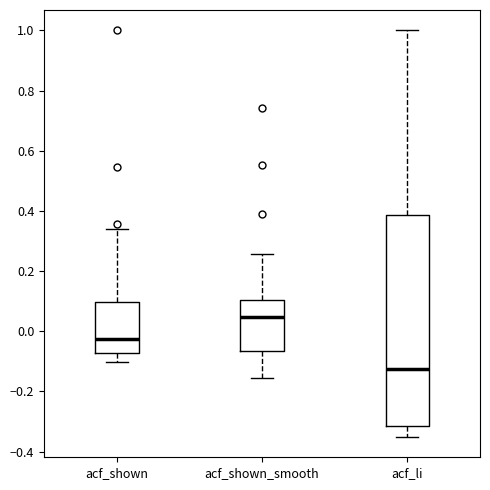

Which box's median line is the lowest?

acf_li